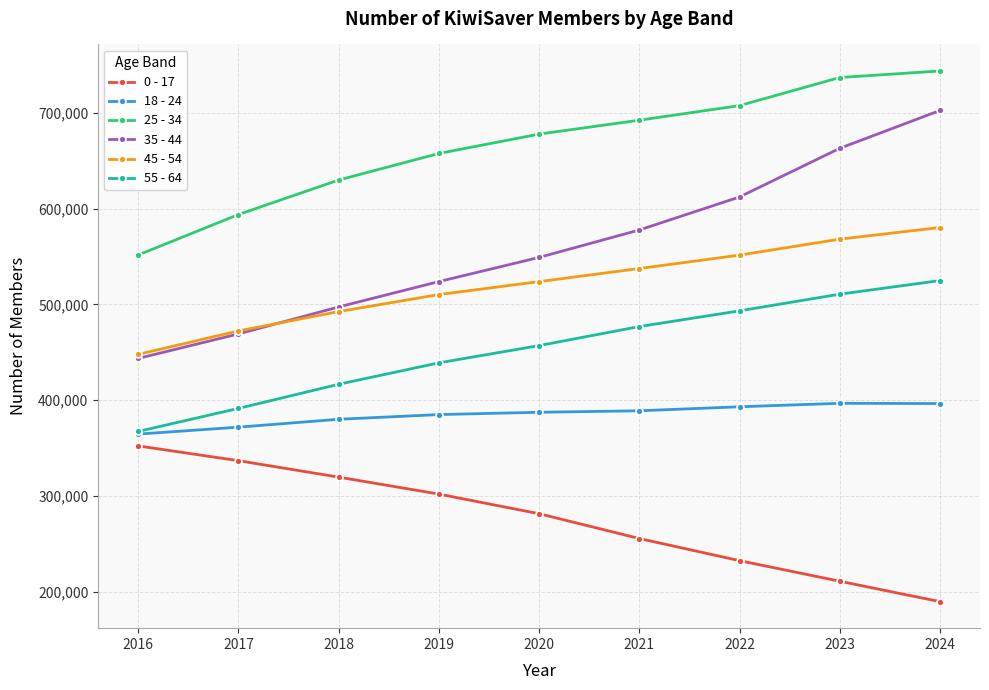

True or false: 18 - 24 and 25 - 34 intersect in this chart.

False